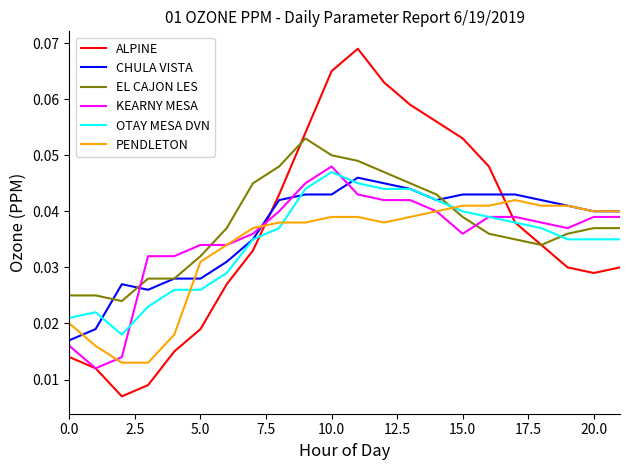

After their last crossing, which series has the higher values: PENDLETON or EL CAJON LES?

PENDLETON